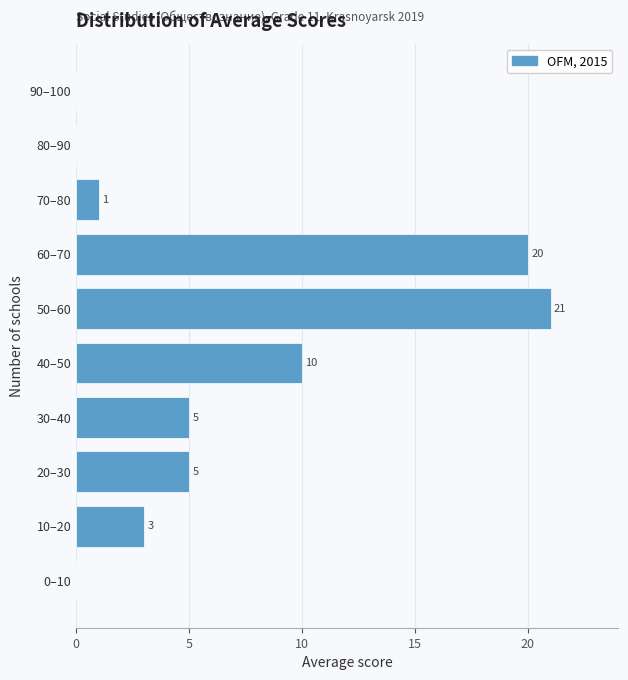

Reading bottom to top, extract all data points from this chart.

0–10=0	10–20=3	20–30=5	30–40=5	40–50=10	50–60=21	60–70=20	70–80=1	80–90=0	90–100=0